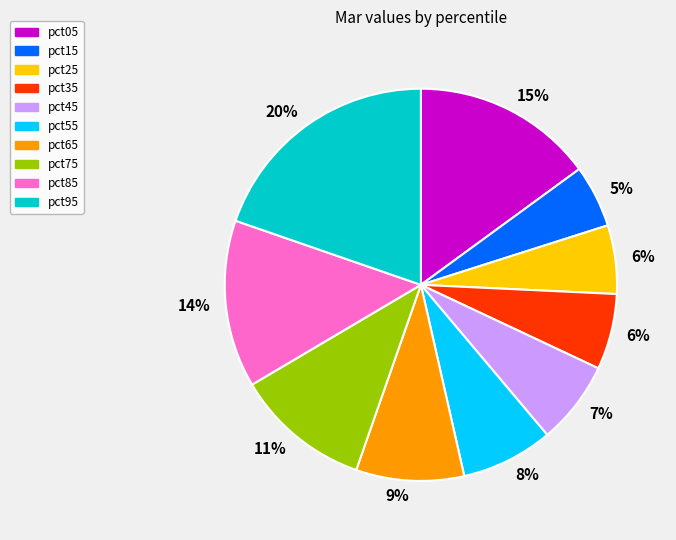

What percentage is the pct45 slice, to the nearest percent?

7%